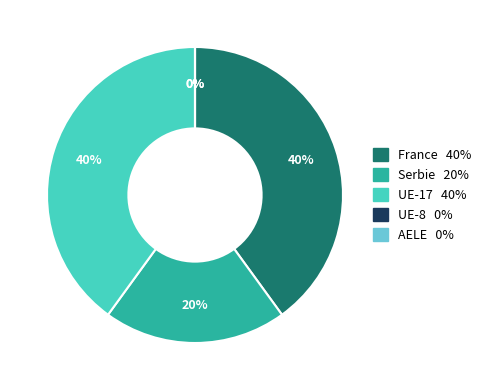

Does UE-8 represent more than half of the total?

No